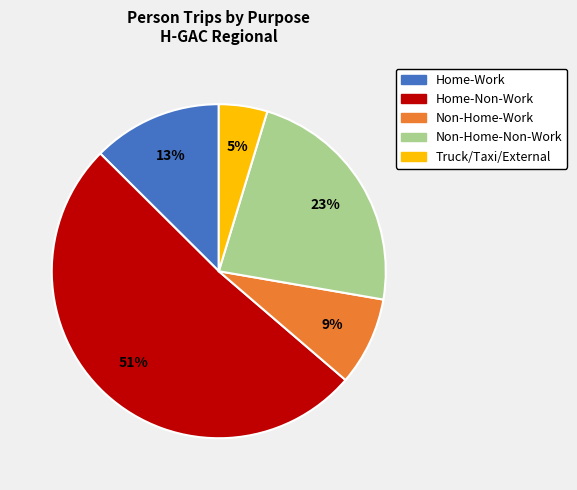

Rank the categories by value from highest to lowest.

Home-Non-Work, Non-Home-Non-Work, Home-Work, Non-Home-Work, Truck/Taxi/External